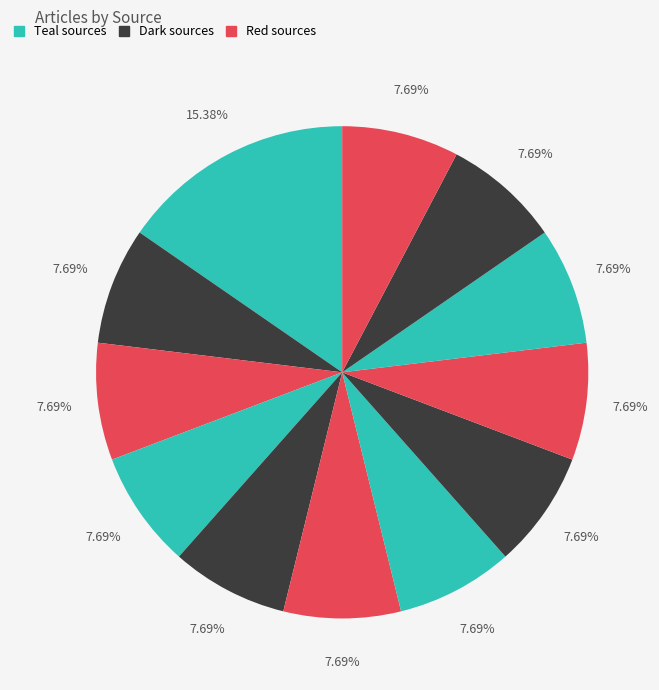

How many segments does this pie chart have?

12